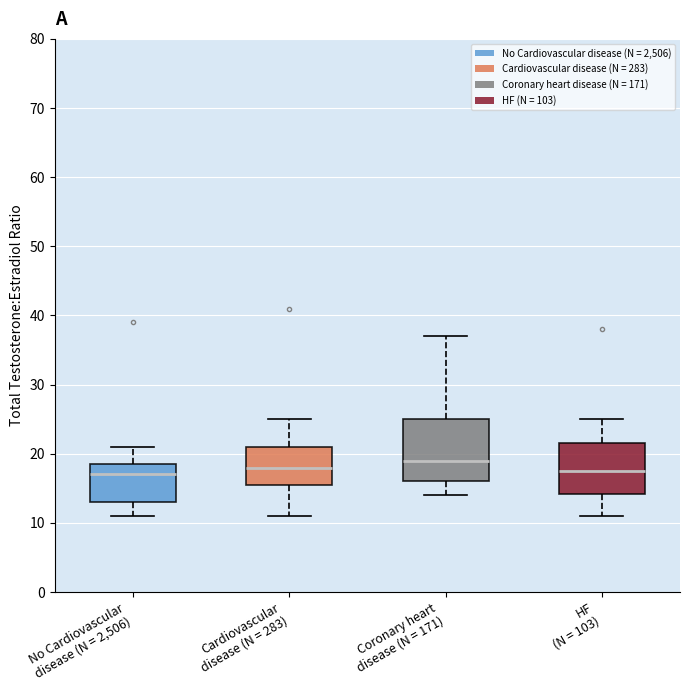

Which box is the tallest, from its lower edge to its upper edge?

Coronary heart disease (N = 171)